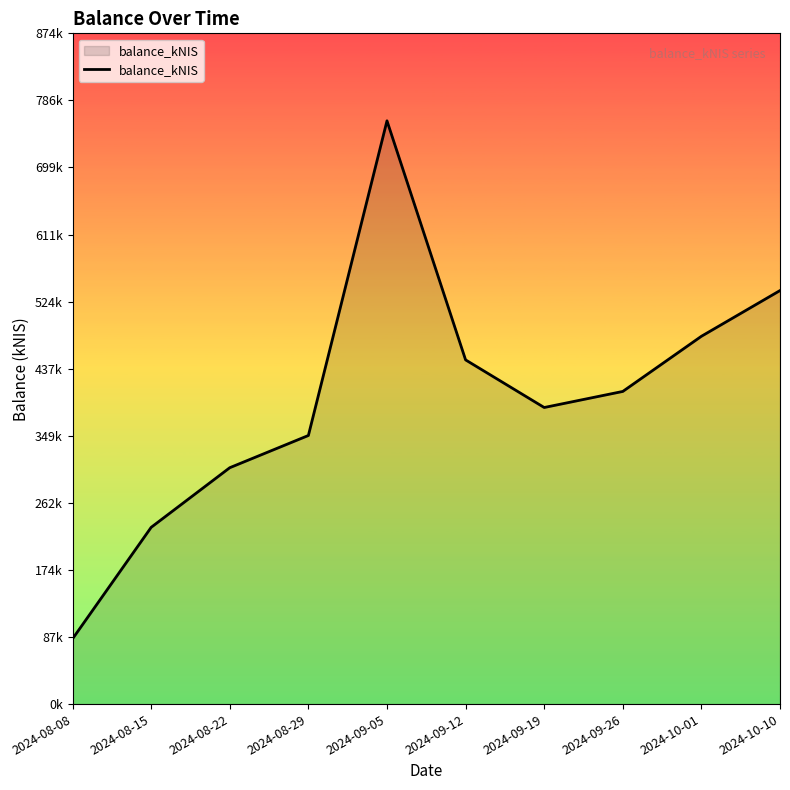

Which label corresponds to the smallest value in the chart?

2024-08-08